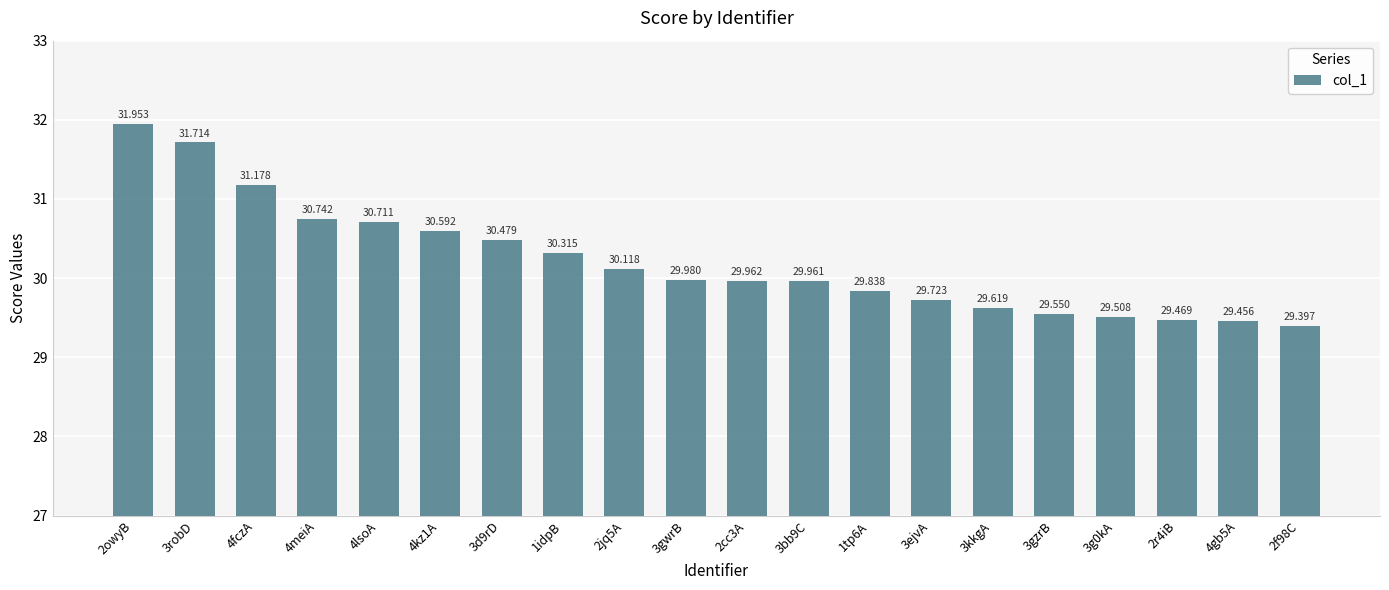

Approximately how many times larger is the value at 3gwrB compared to 1idpB?

1.0